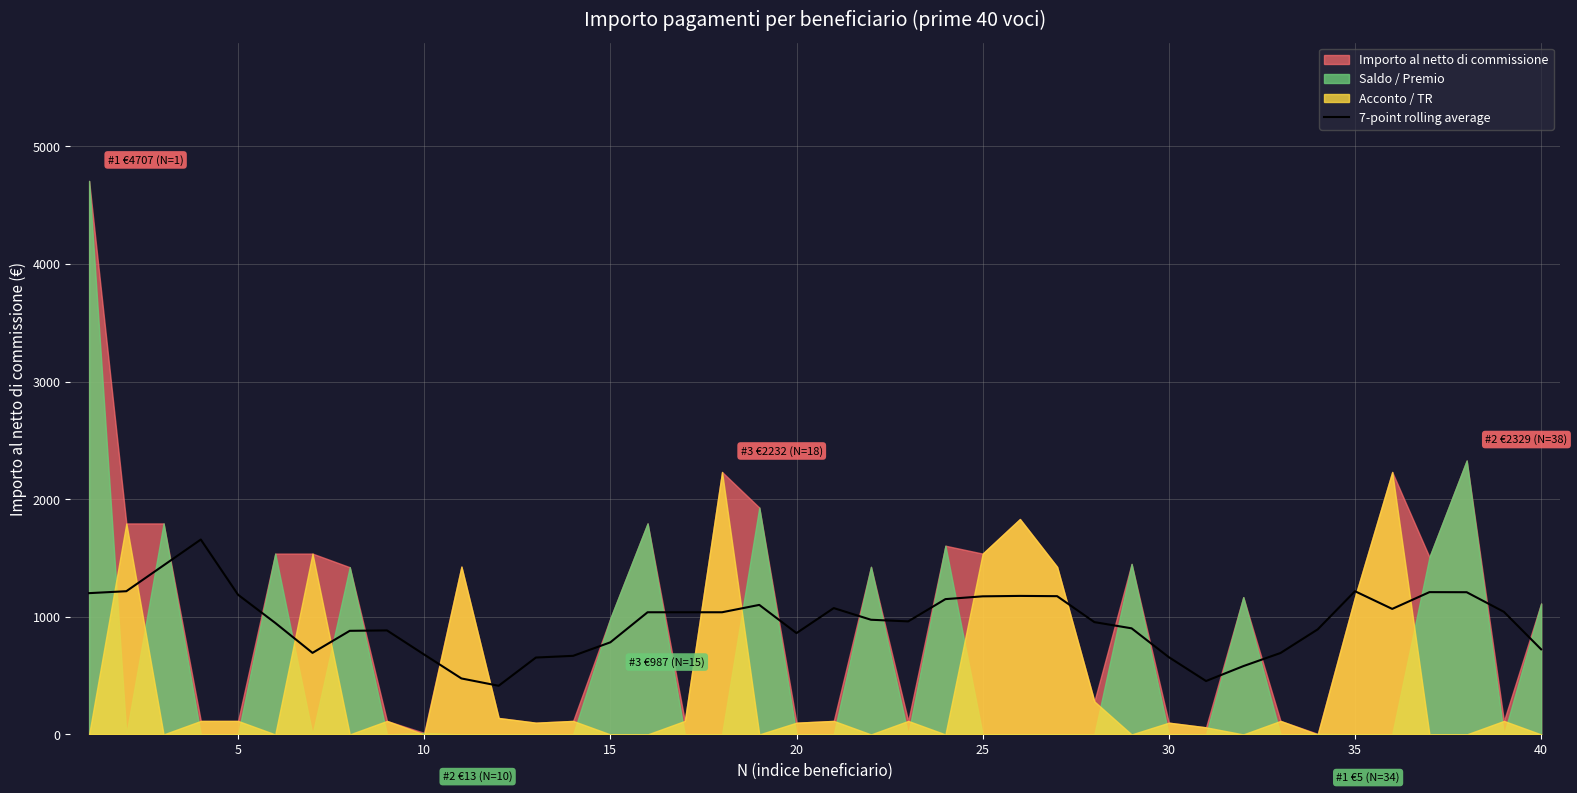

True or false: the data has more than 0 interior local peaks.

True